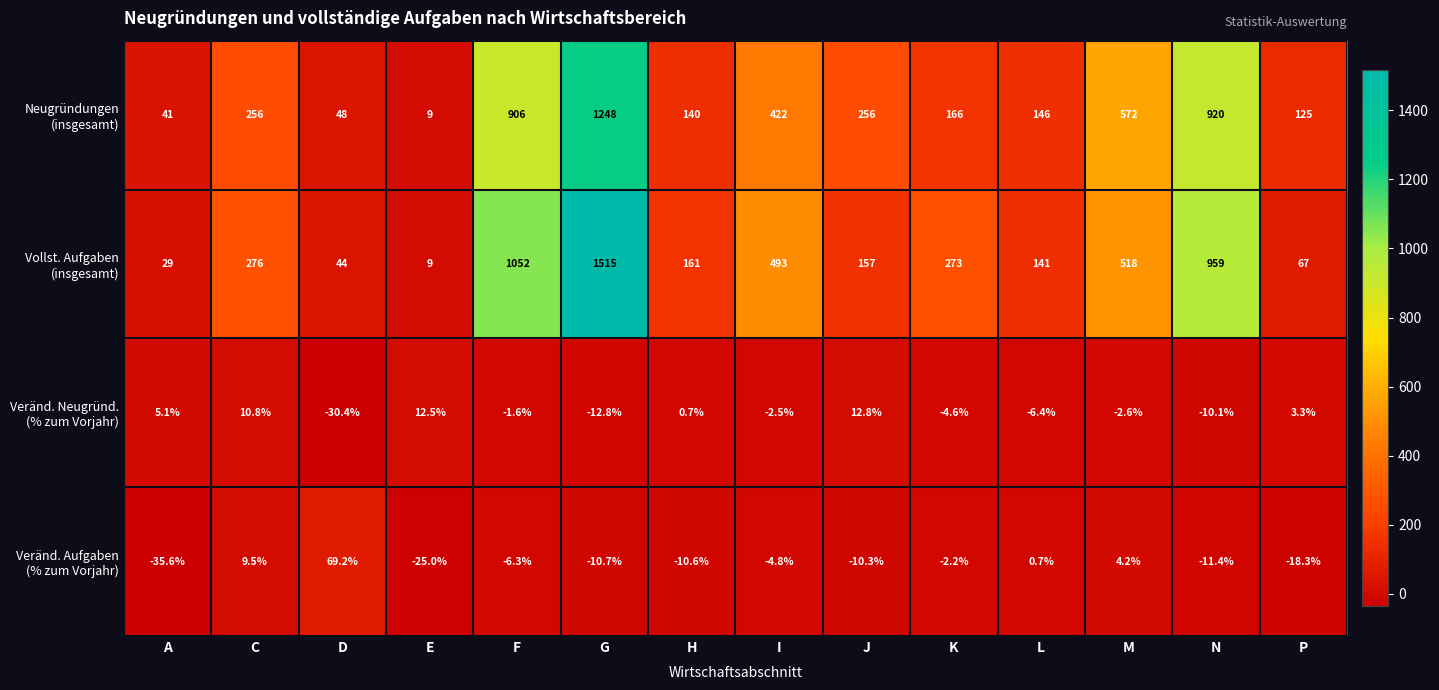

What is the spread (max minus min) of values at P?

143.3